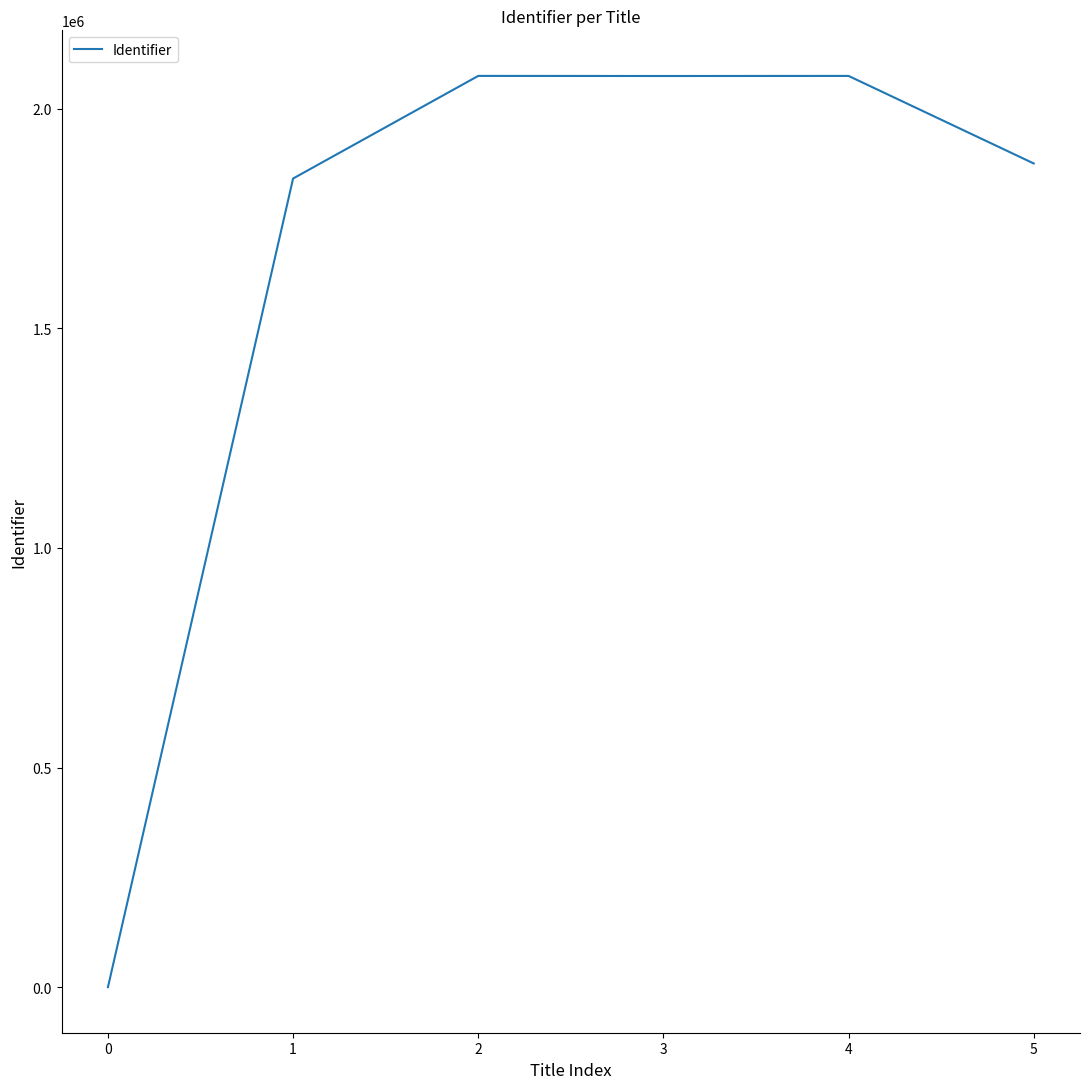

Is it true that the value at 5 is 1875597?

True